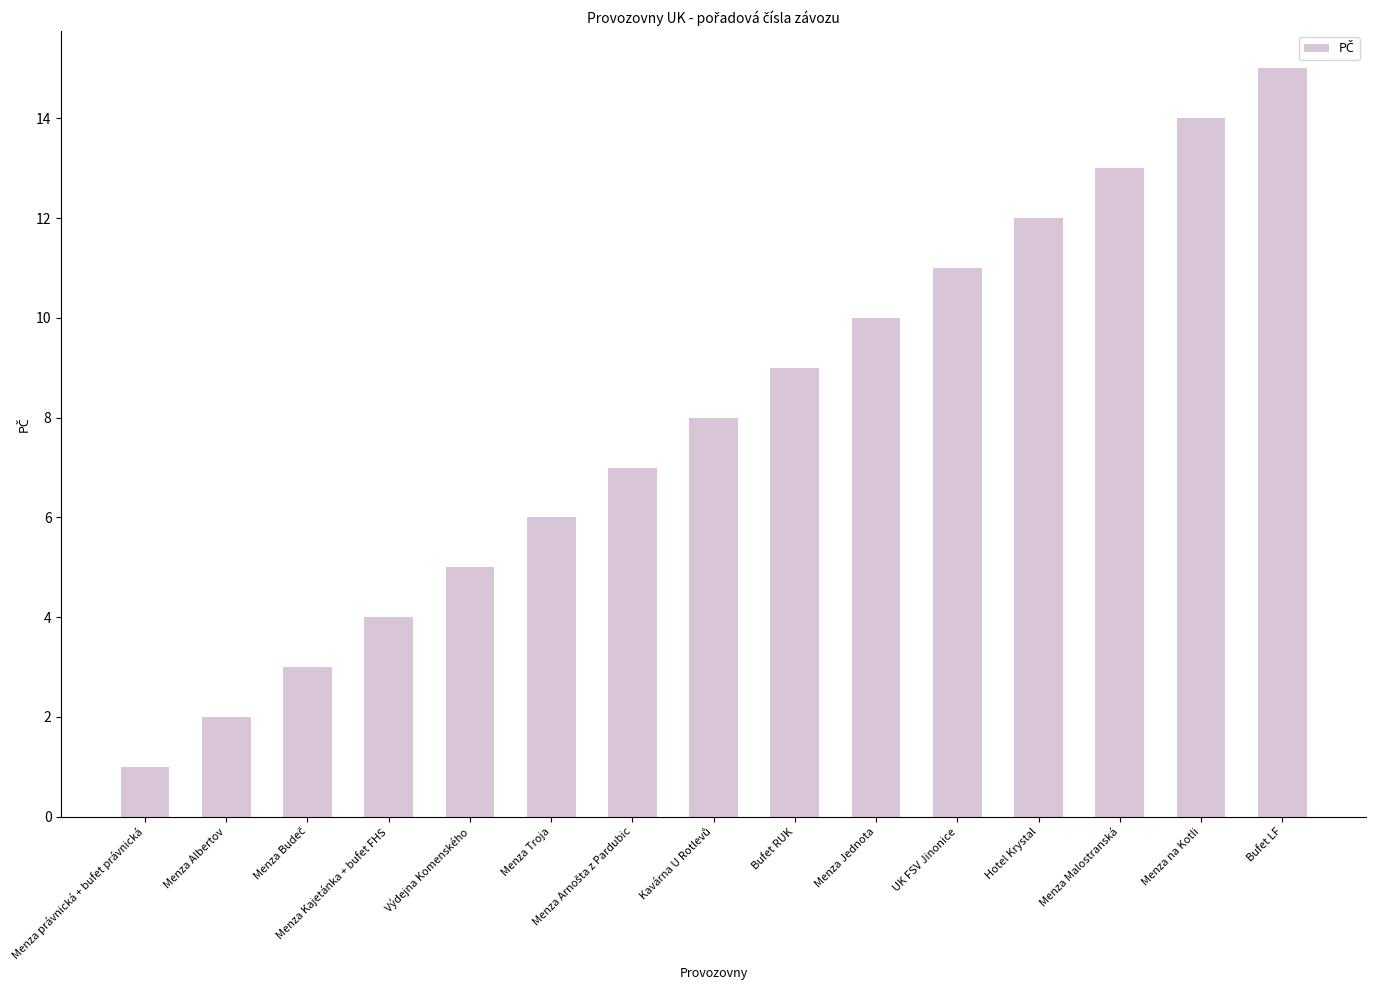

How many distinct data groups are displayed?

1